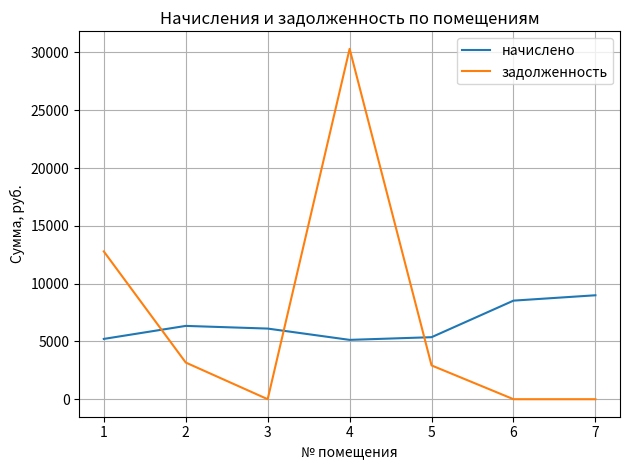

The задолженность series shows 2923.6 at 5. True or false?

True